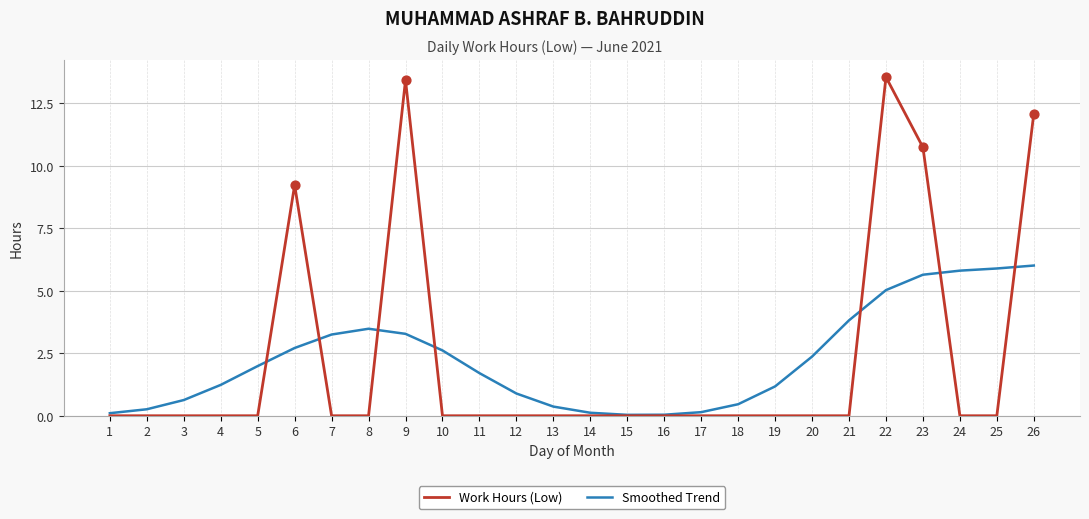

Between 9 and 17, which series saw the biggest shift?

Work Hours (Low)